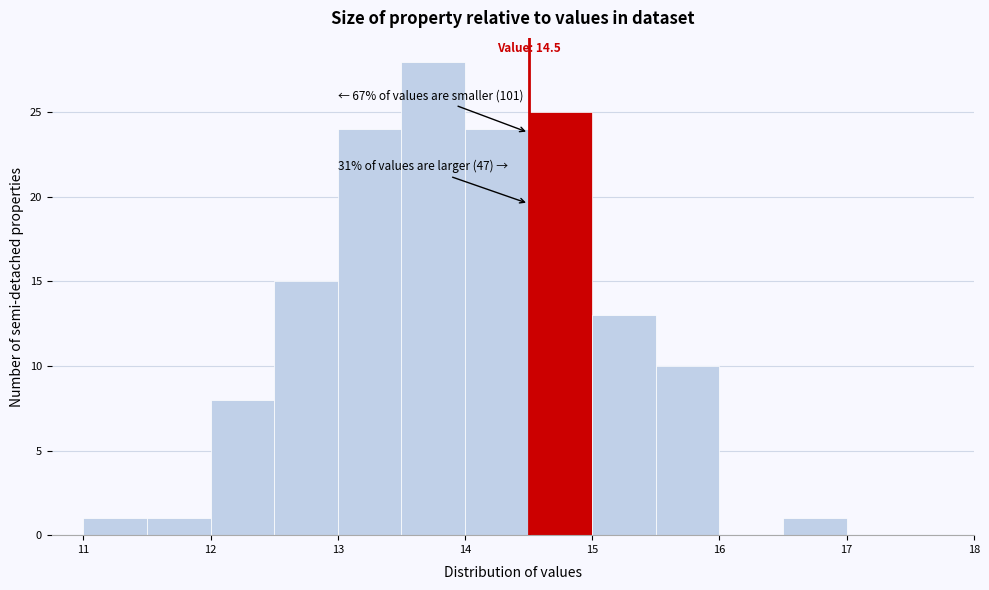

Over which range of the x-axis is the bar tallest?

13.5 to 14.0